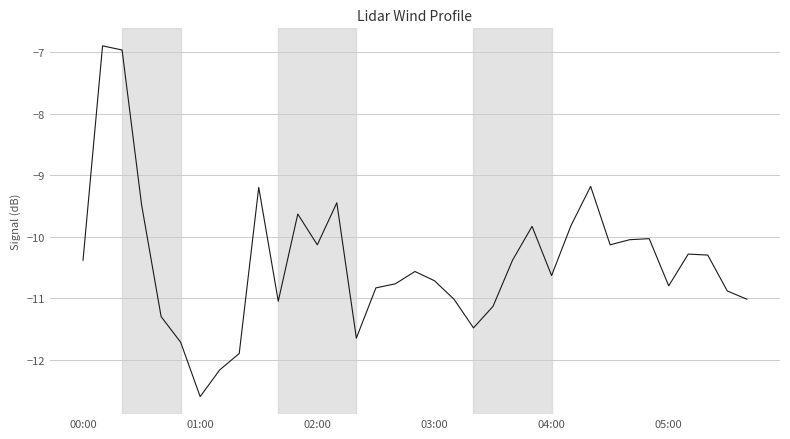

What is the difference between the maximum and minimum values?

5.7